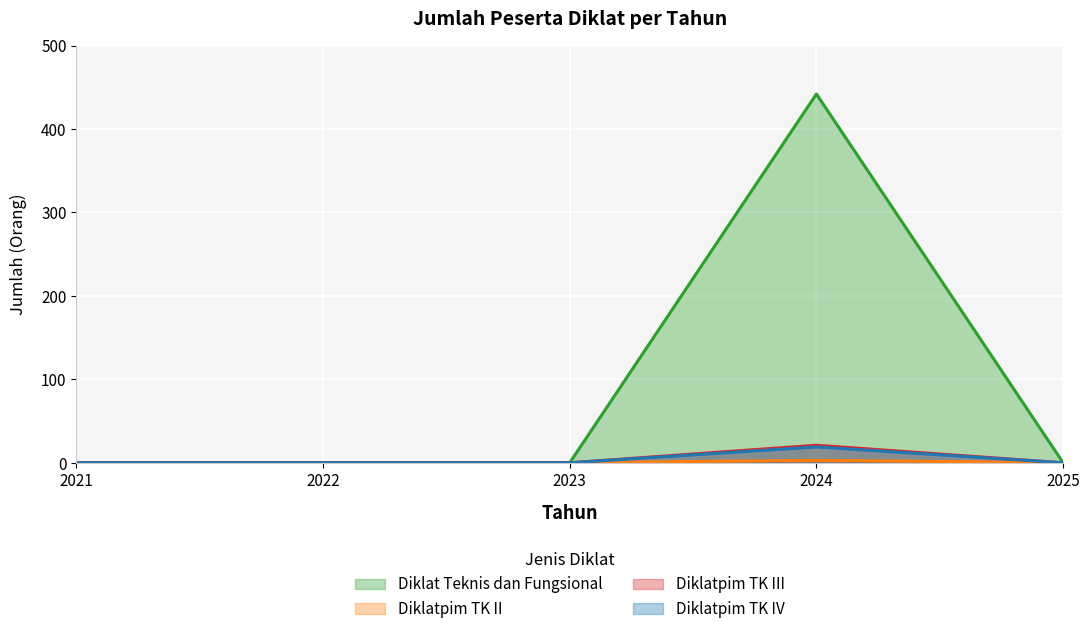

What is the sum of the Diklatpim TK II values at 2021 and 2024?

3